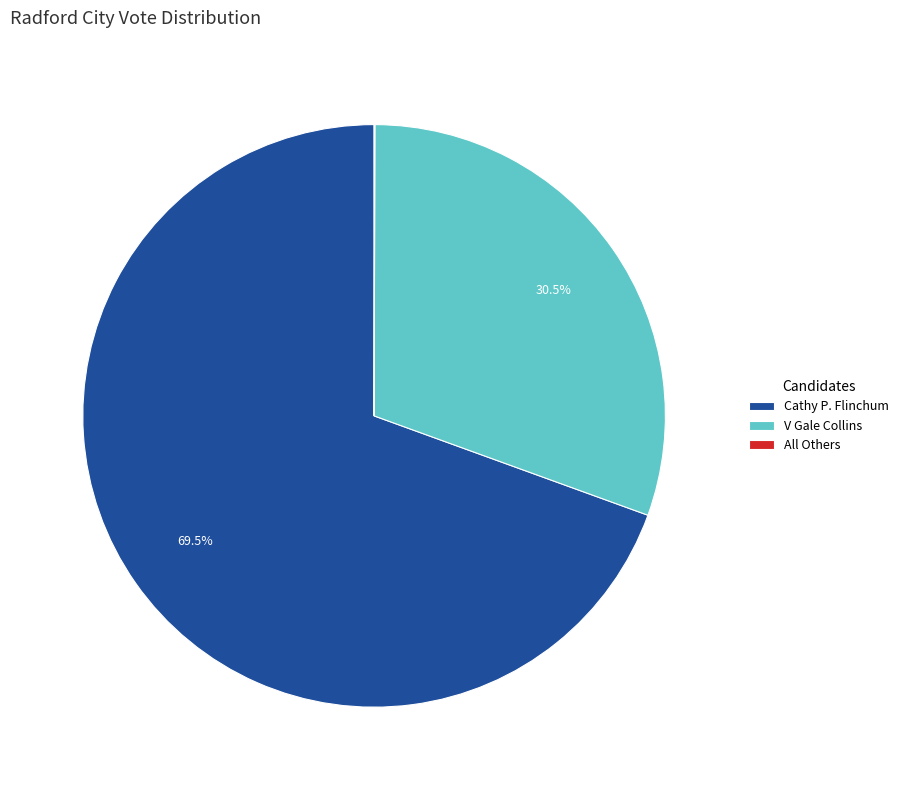

Combined, do V Gale Collins and Cathy P. Flinchum account for over 50%?

Yes